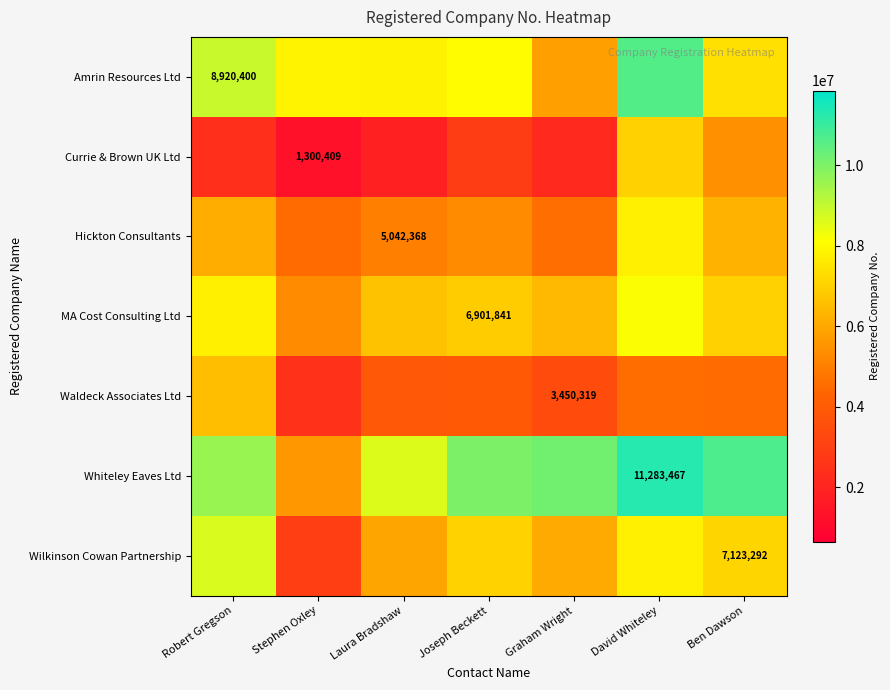

Rank the series at David Whiteley from lowest to highest value.

Waldeck Associates Ltd, Currie & Brown UK Ltd, Hickton Consultants, Wilkinson Cowan Partnership, MA Cost Consulting Ltd, Amrin Resources Ltd, Whiteley Eaves Ltd